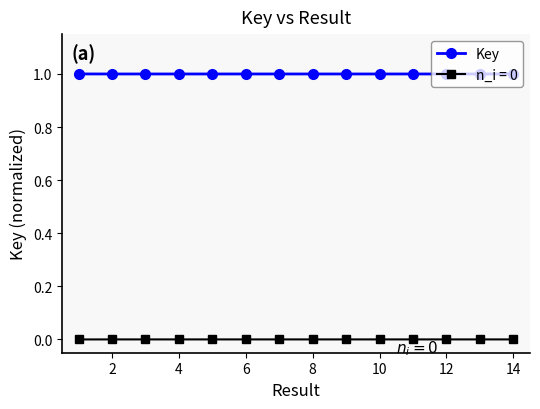

True or false: Key and n_i = 0 intersect in this chart.

False